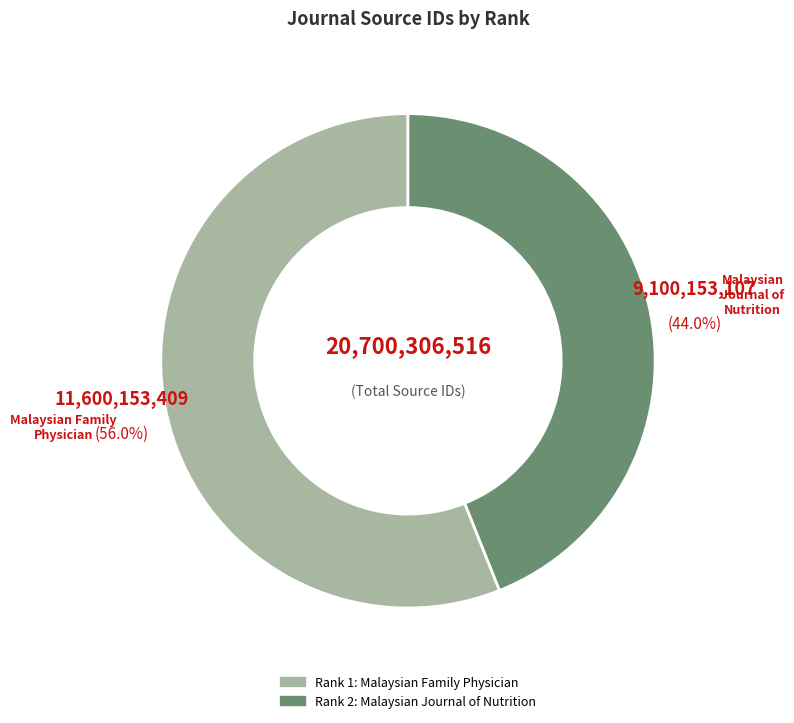

Is there a majority slice in this chart?

Yes